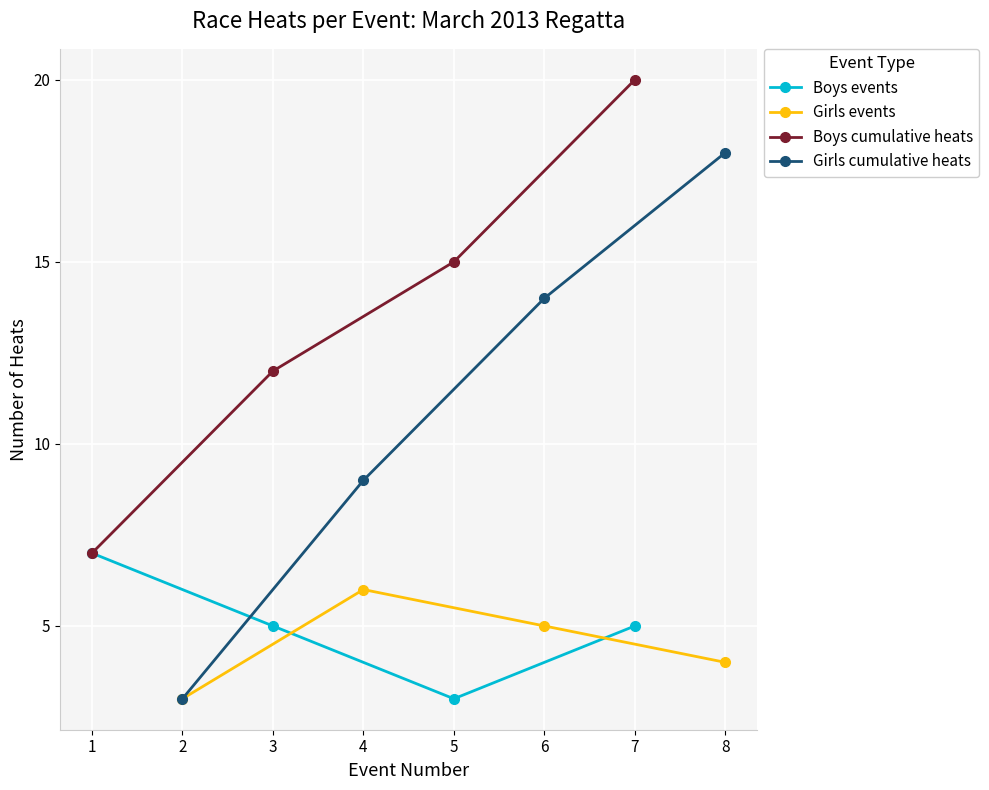

True or false: Girls events and Boys cumulative heats cross at least once.

False